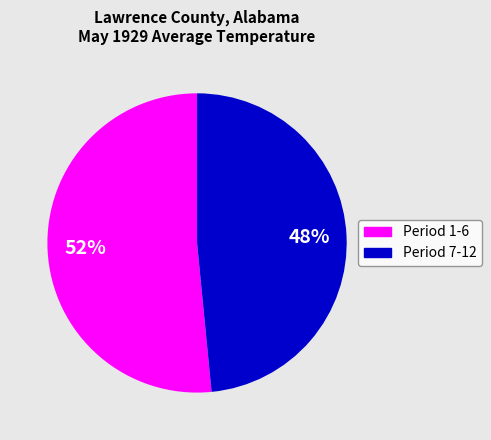

Is there any slice that represents more than half of the pie?

Yes